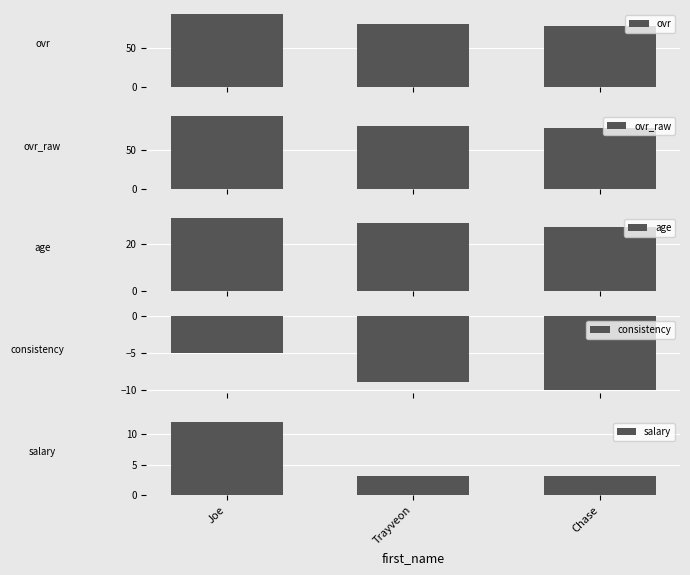

How many bars are there in total?

15